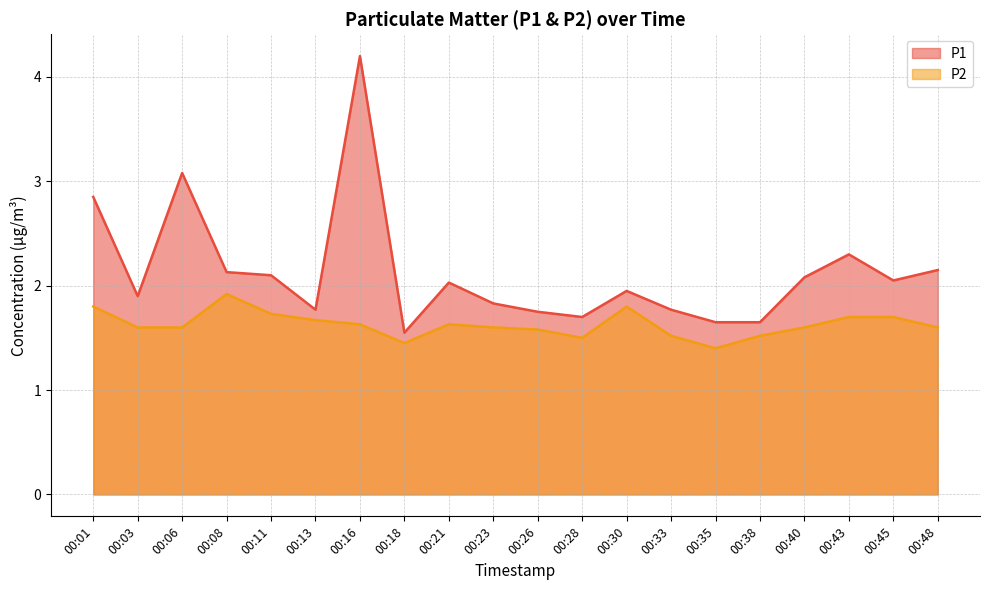

What is the value of the P1 point at the 4th from the left?

2.1